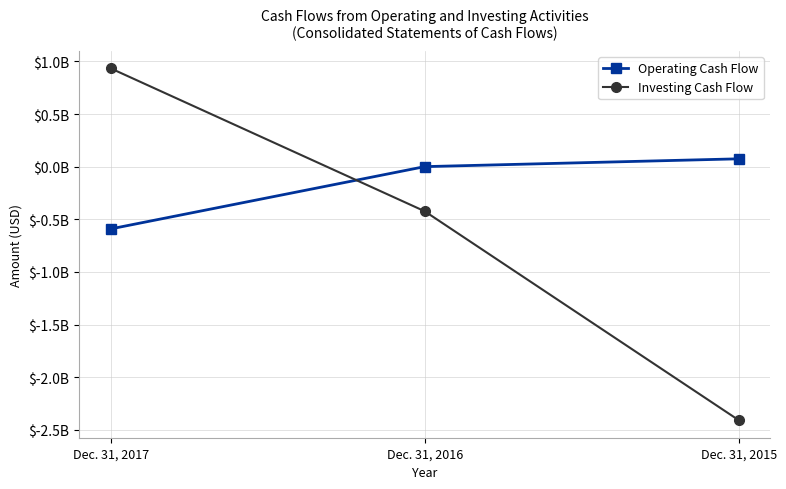

How many distinct data groups are displayed?

2